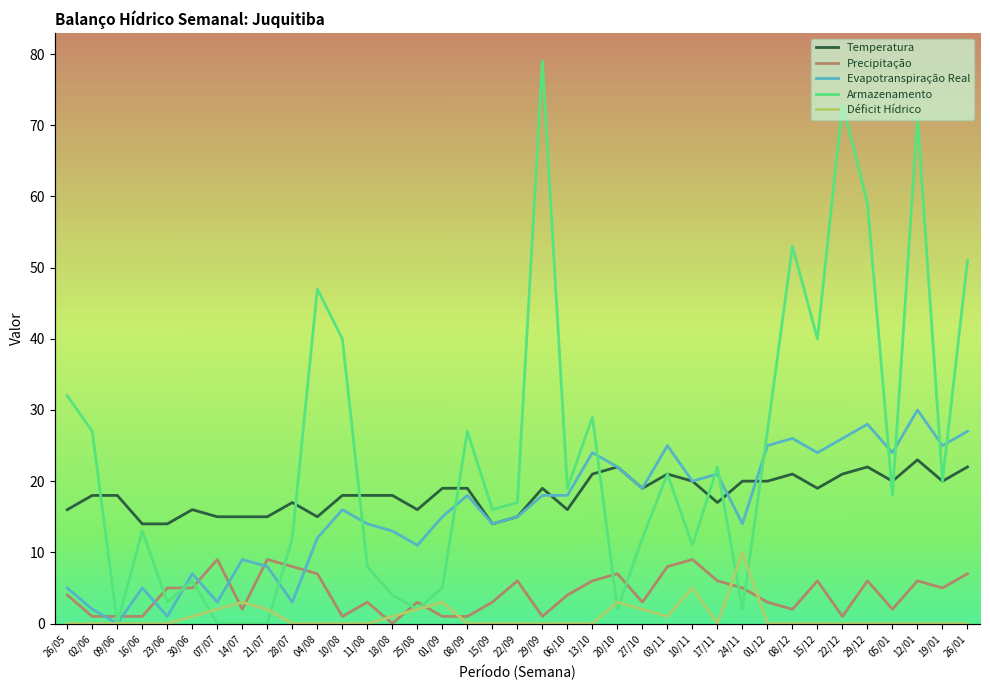

At which label is Déficit Hídrico closest to 5?

10/11